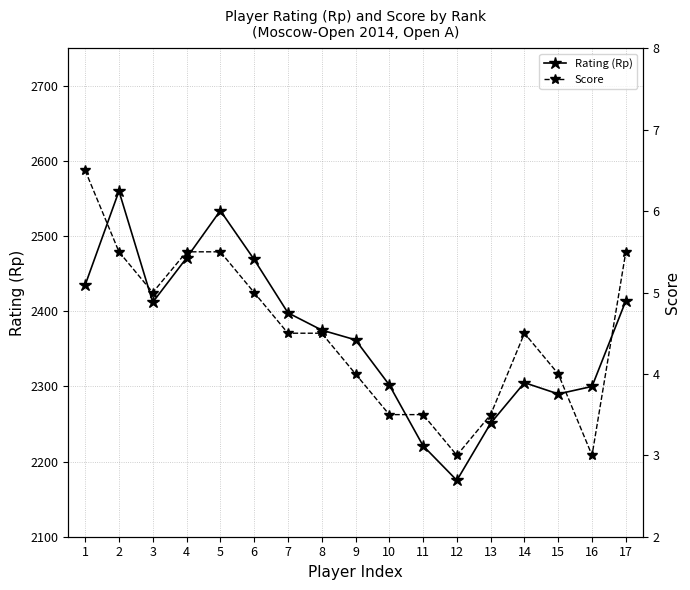

Does the chart display data point markers on the line(s)?

Yes